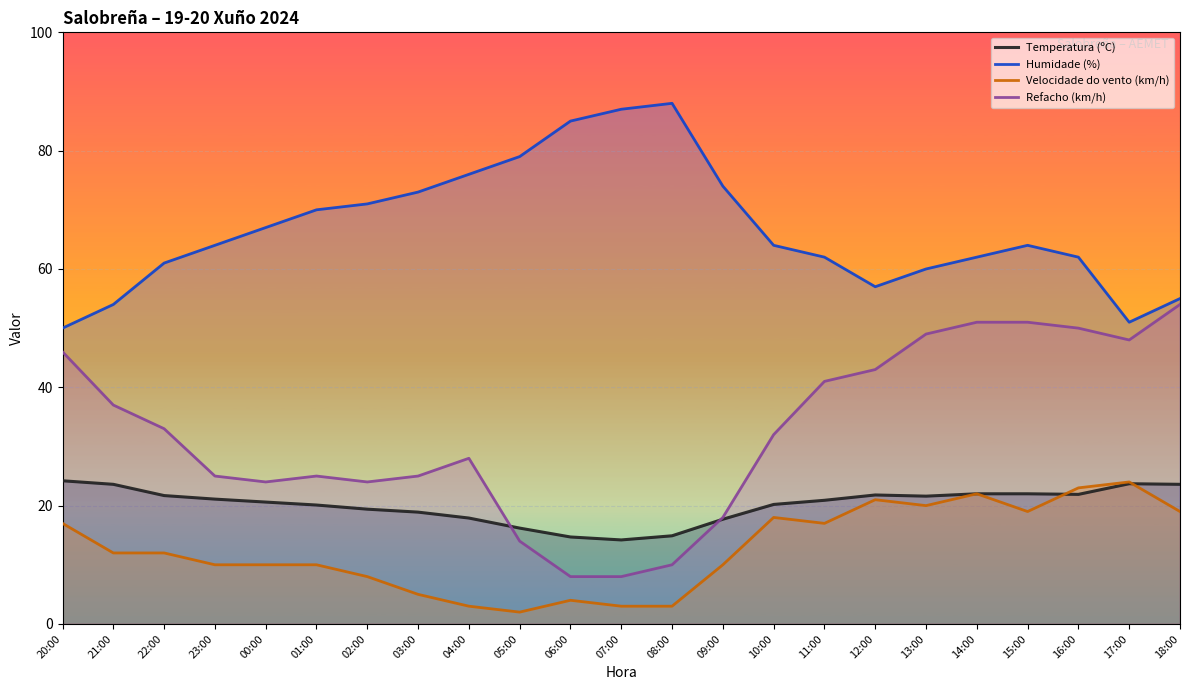

What position from the left is 11:00?

16